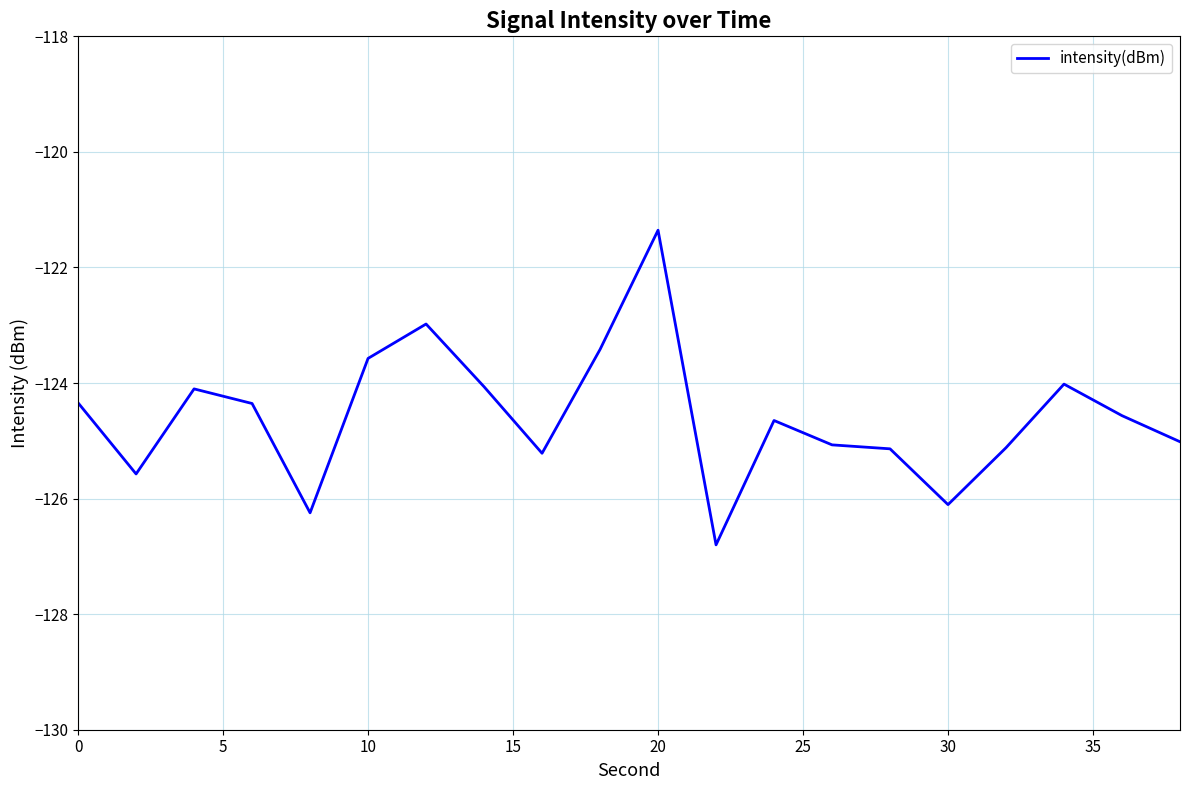

What is the maximum value shown in the chart?

-121.4